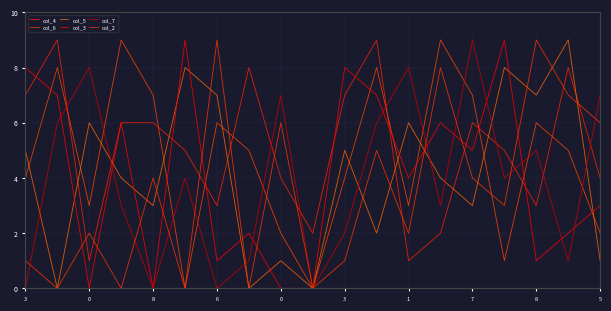

What are all the series names shown in the legend?

col_4, col_6, col_5, col_3, col_7, col_2